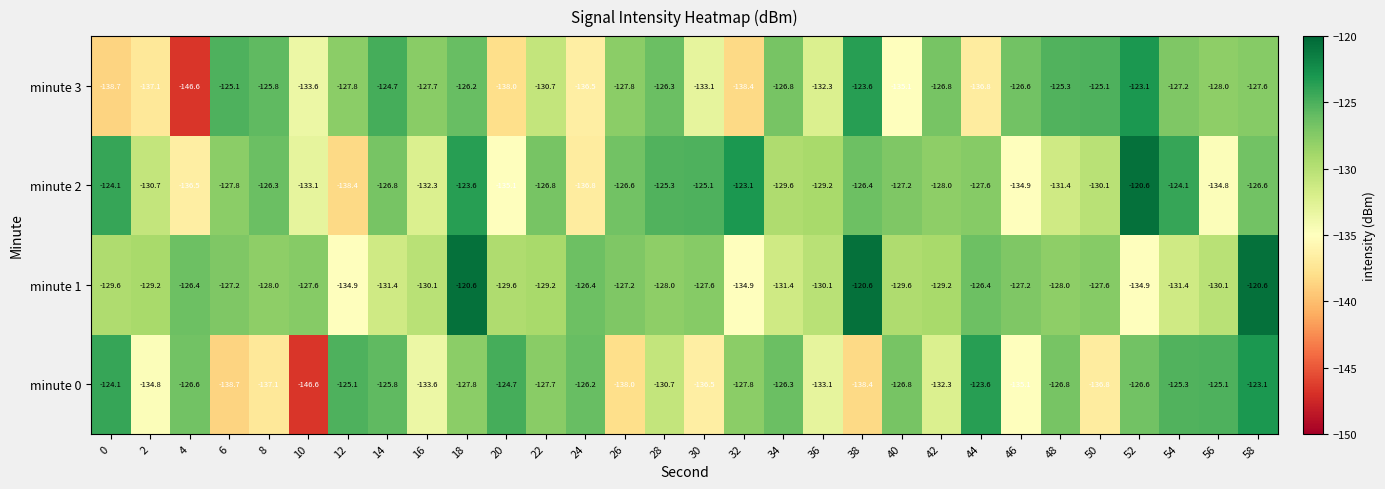

At 30, list the series in order from smallest to largest.

minute 0, minute 3, minute 1, minute 2